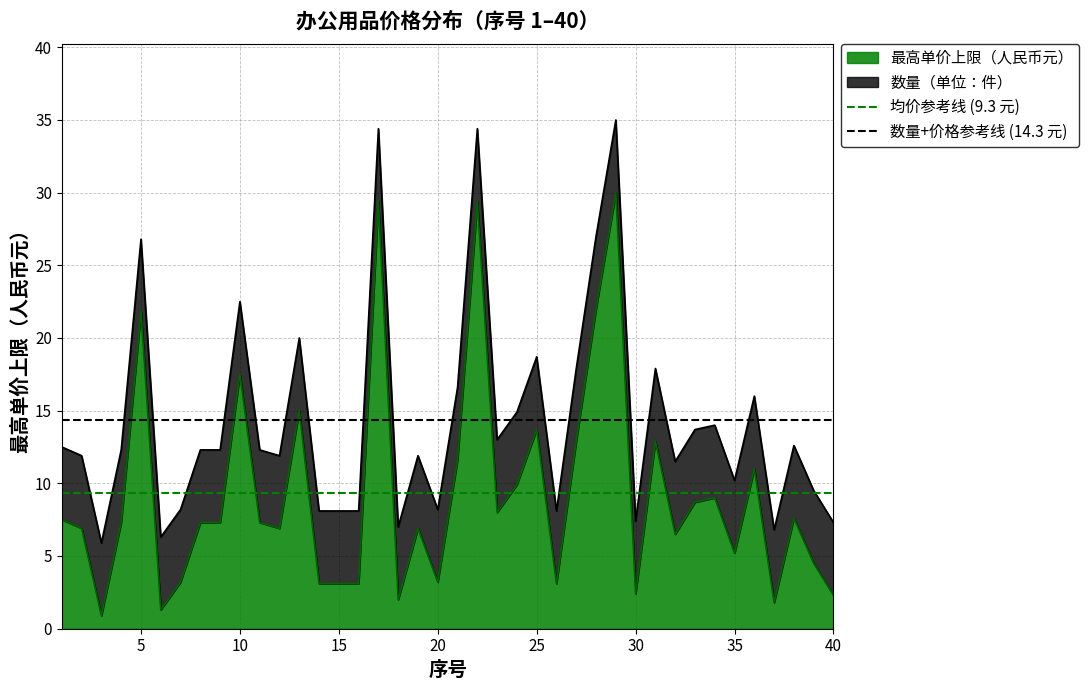

The 最高单价上限（人民币元） series shows 21.8 at 5. True or false?

True